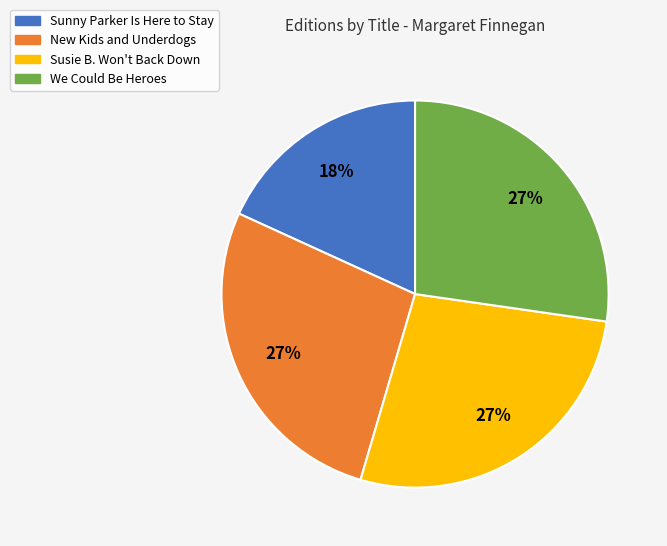

To the nearest percent, what is the combined percentage of Sunny Parker Is Here to Stay and We Could Be Heroes?

45%